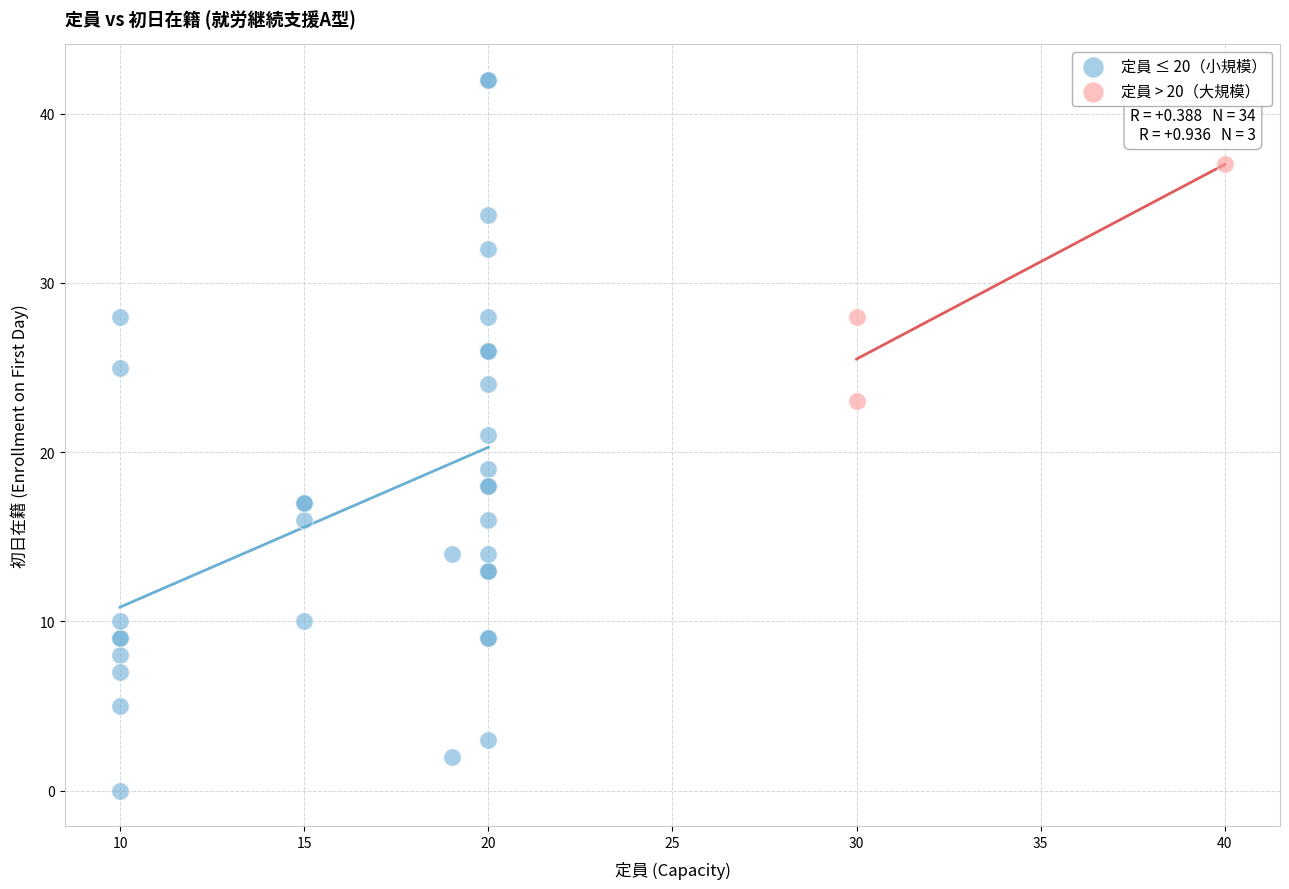

Which series contains the highest Y value?

定員 ≤ 20（小規模）